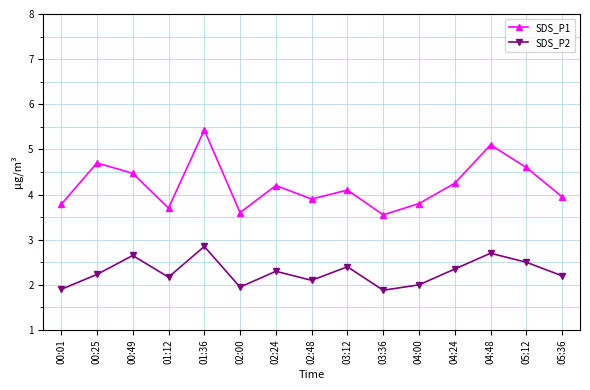

Is it true that SDS_P2 equals 3.0 at 00:25?

False